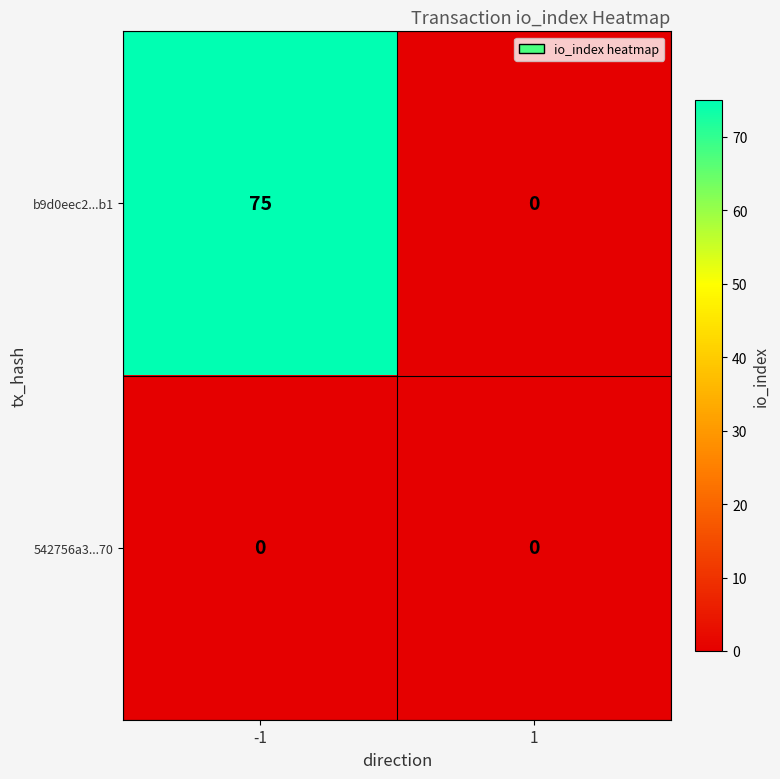

Which label corresponds to the largest value in the chart?

-1